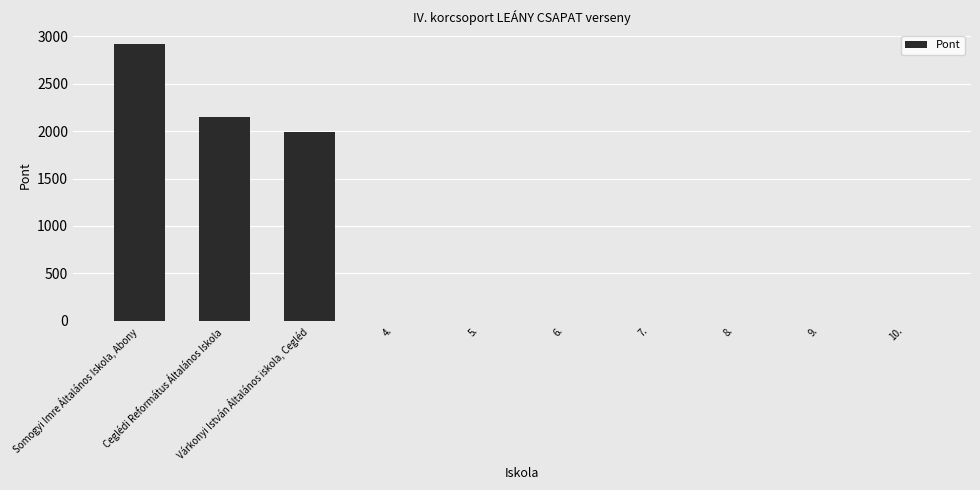

What is the maximum value shown in the chart?

2916